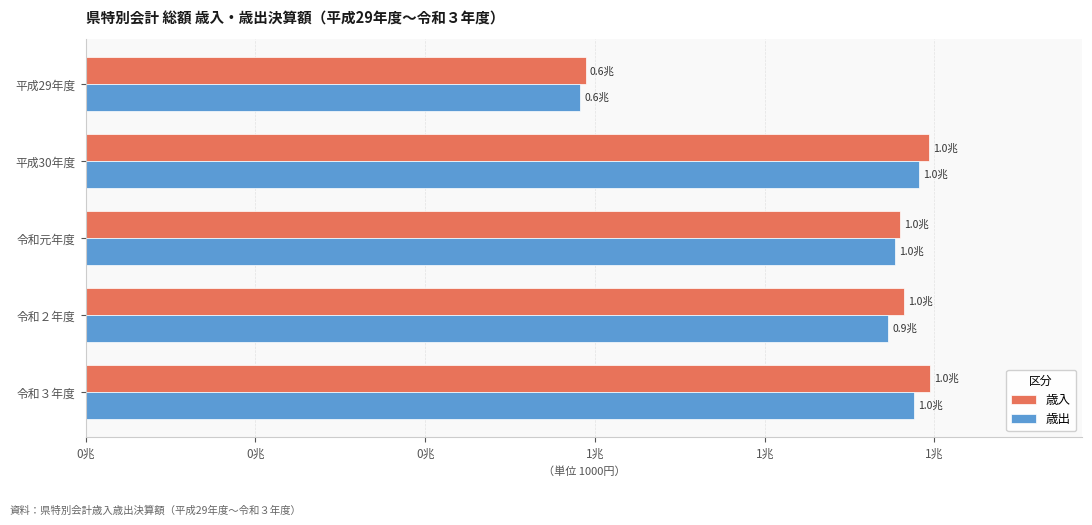

What are all the series names shown in the legend?

歳入, 歳出